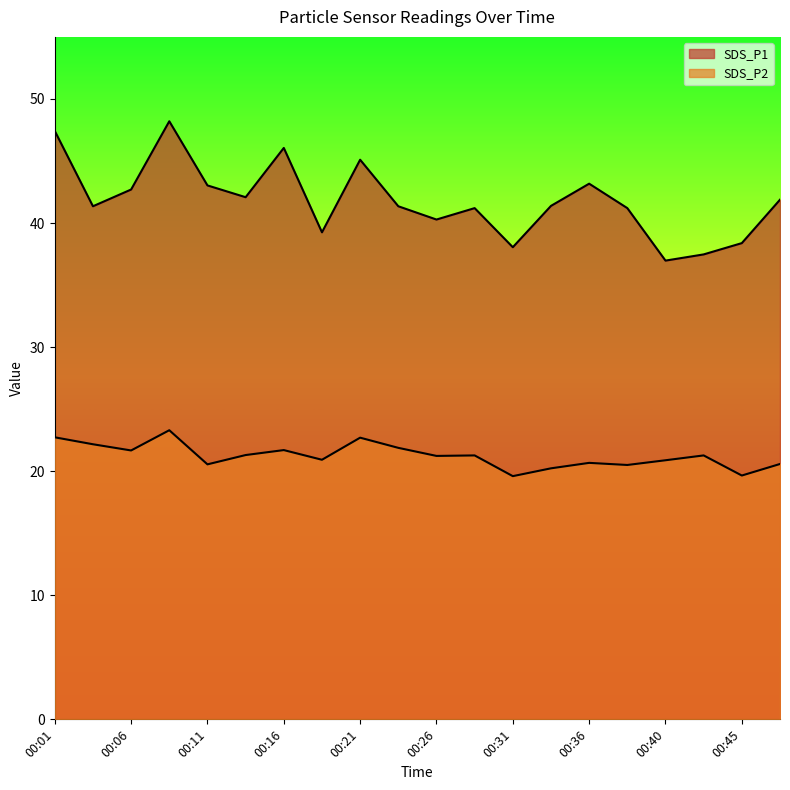

How many lines are shown in the chart?

2